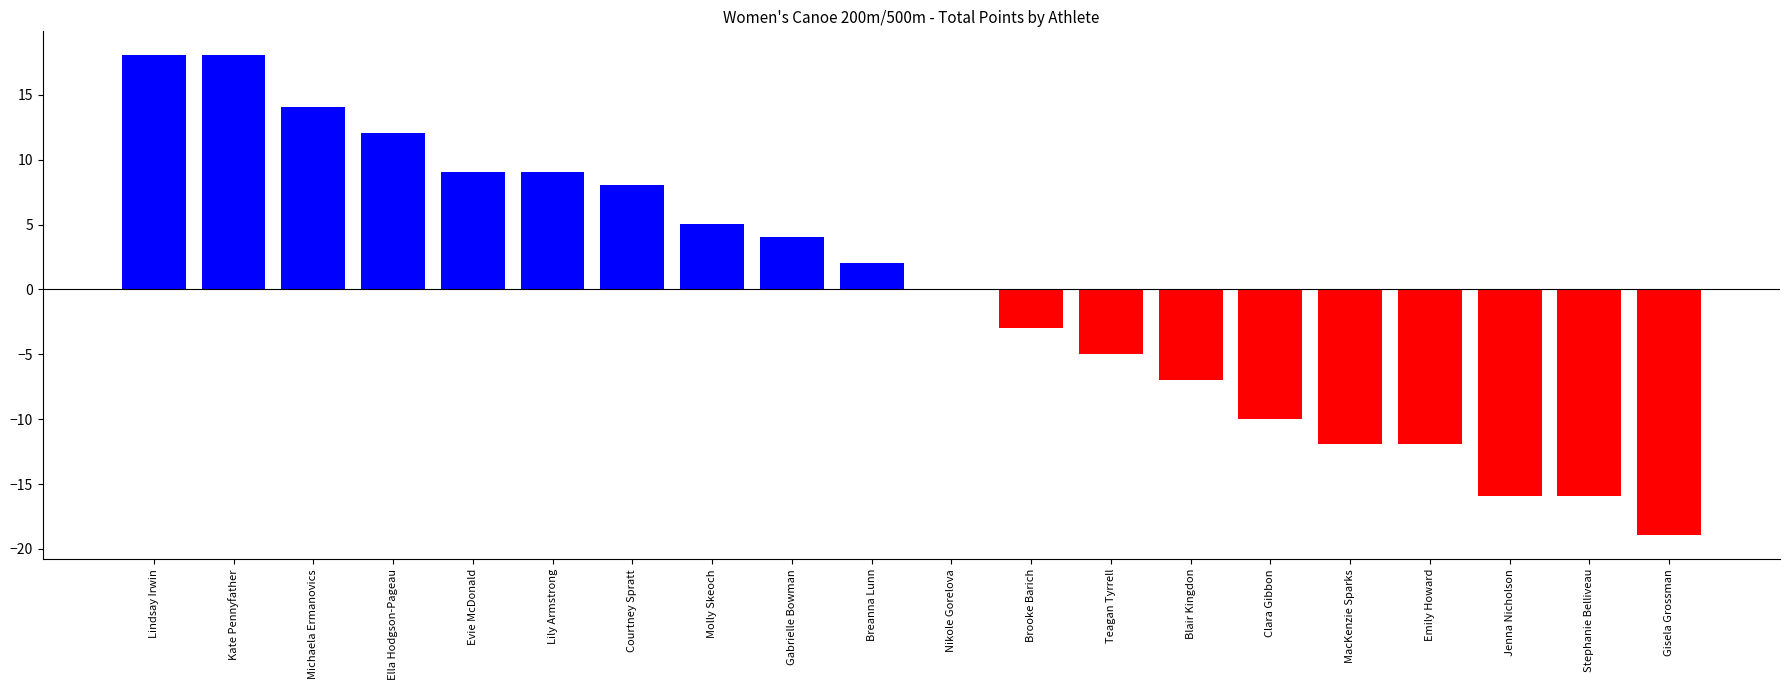

Where is the data nearest to the value 0?

Nikole Gorelova